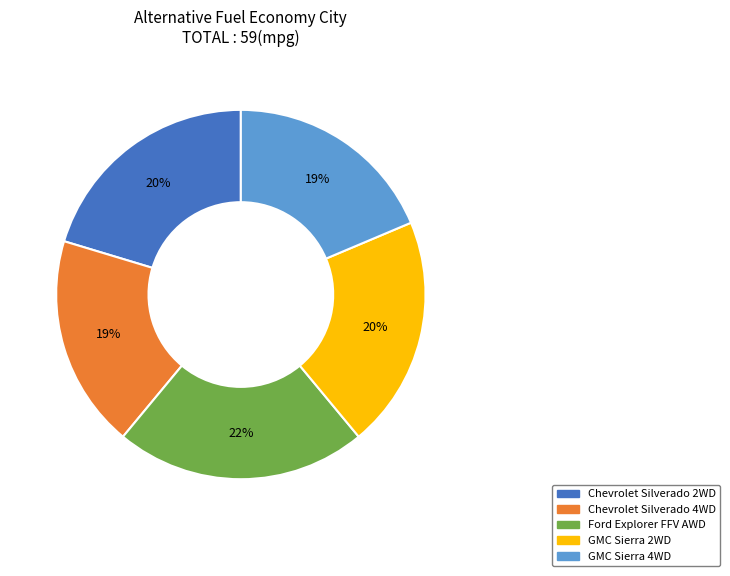

True or false: Chevrolet Silverado 4WD accounts for 34% of the total.

False